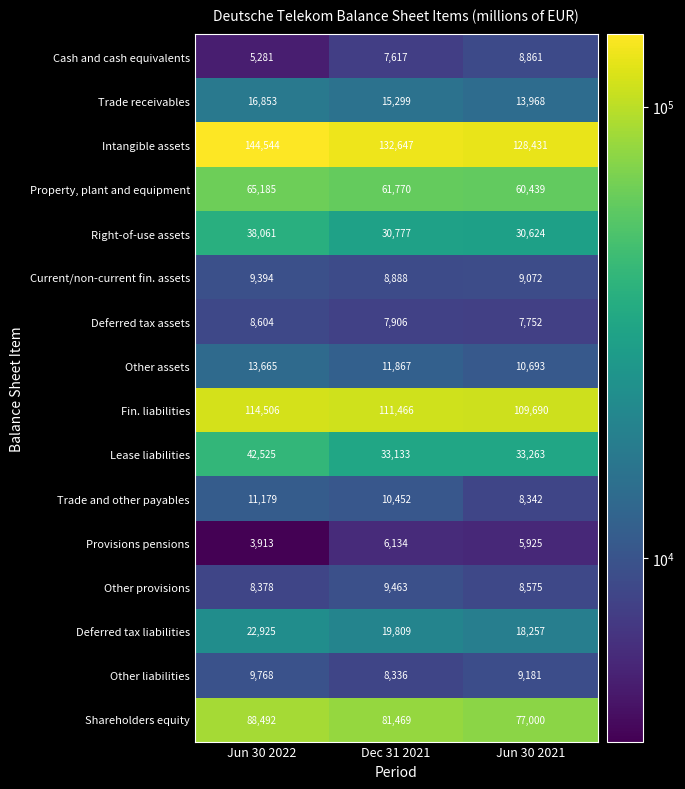

At which label does Other liabilities first exceed 9181?

Jun 30 2022